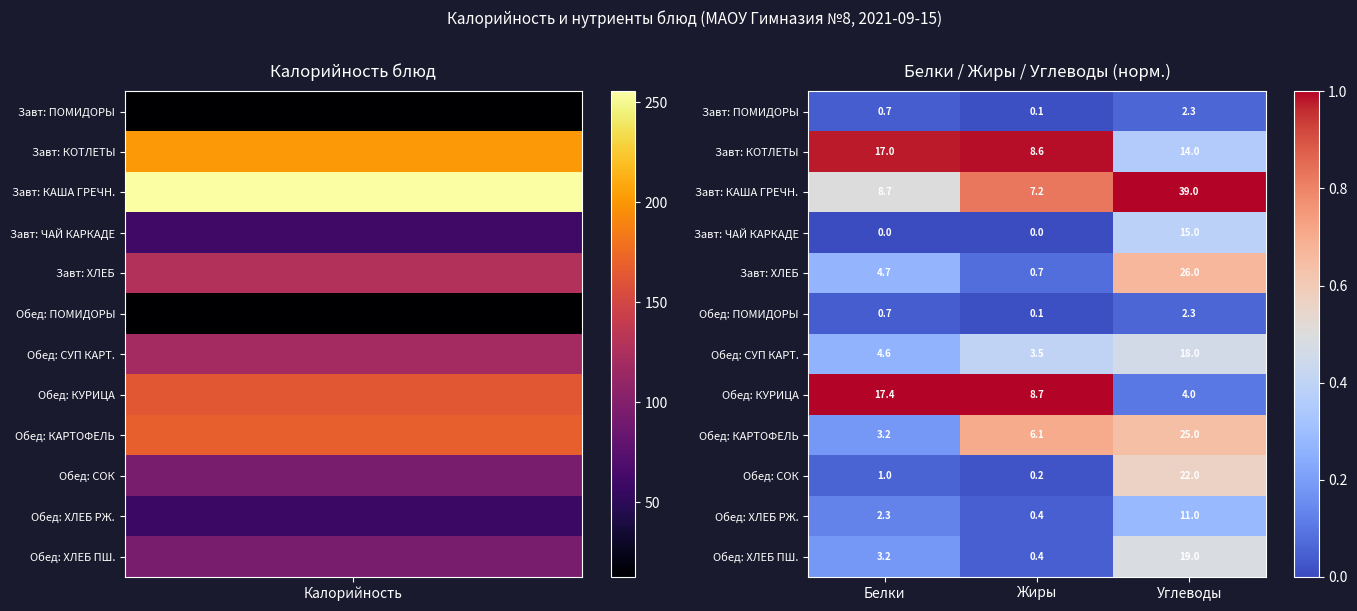

List the labels in order of Завт: КОТЛЕТЫ value, largest first.

Белки, Углеводы, Жиры